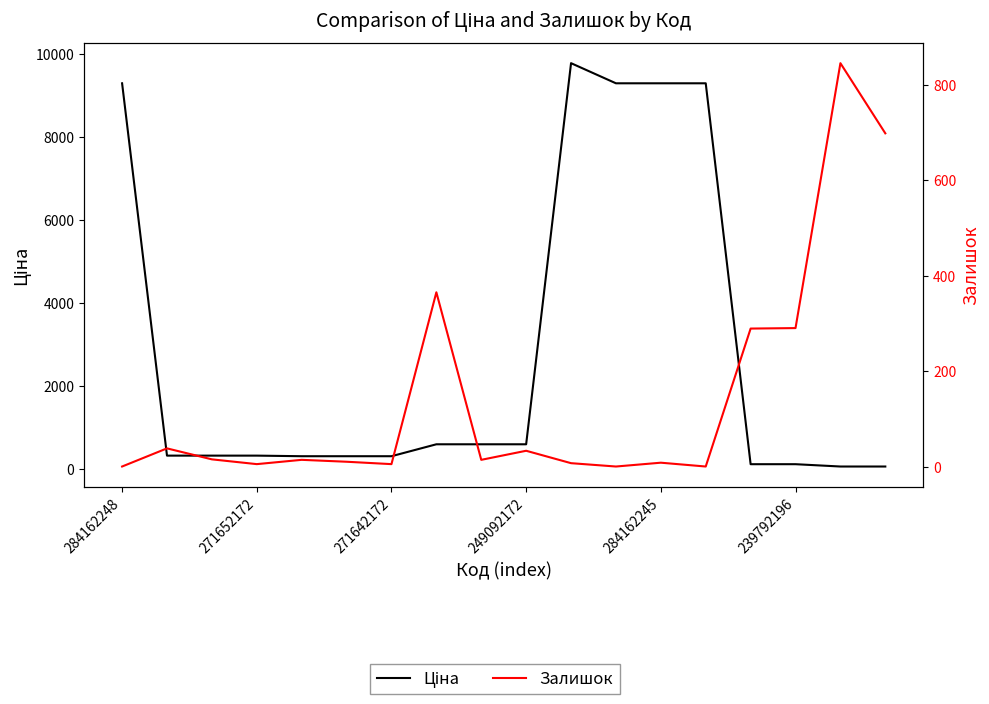

At which label does Залишок first exceed 14?

271652172